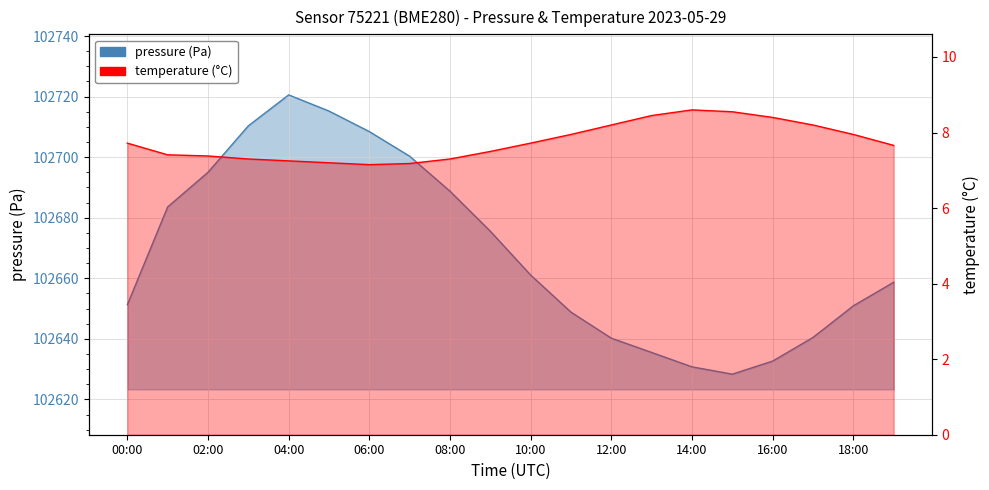

What is the difference between the second highest and minimum values in the temperature series?

1.4